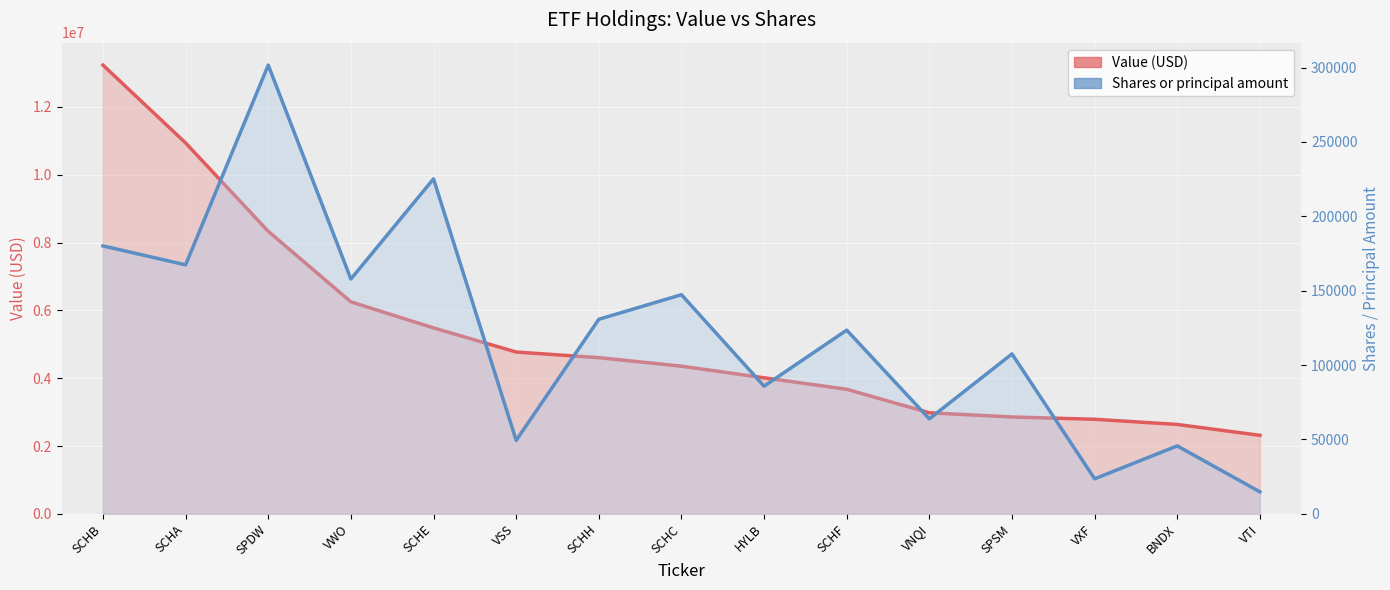

What is the label of the 4th point from the right?

SPSM